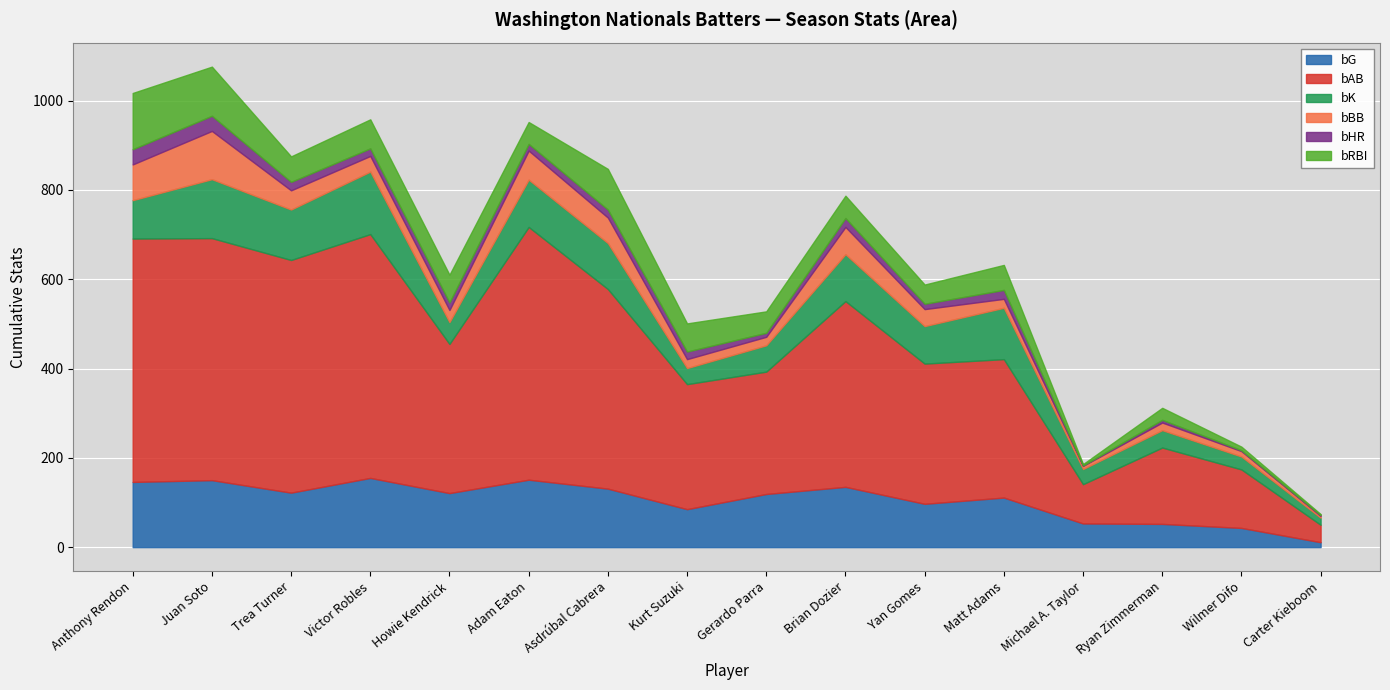

What is the sum of the bRBI values at Carter Kieboom and Anthony Rendon?

128